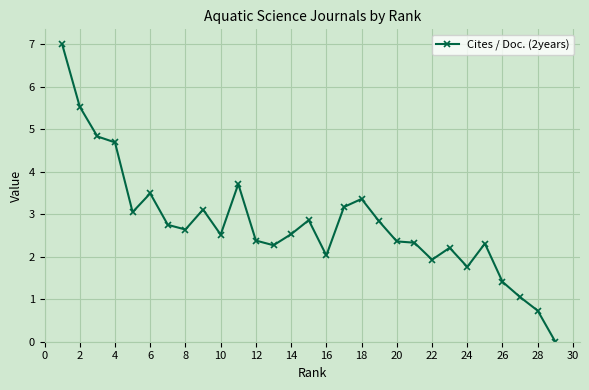

What is the average value?

2.8